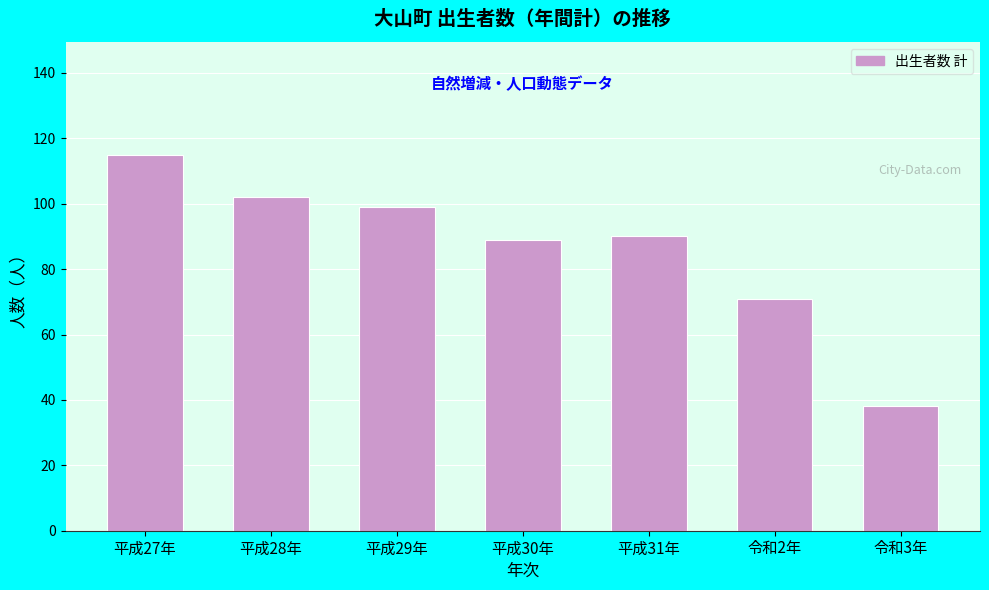

Reading left to right, extract all data points from this chart.

平成27年=115	平成28年=102	平成29年=99	平成30年=89	平成31年=90	令和2年=71	令和3年=38